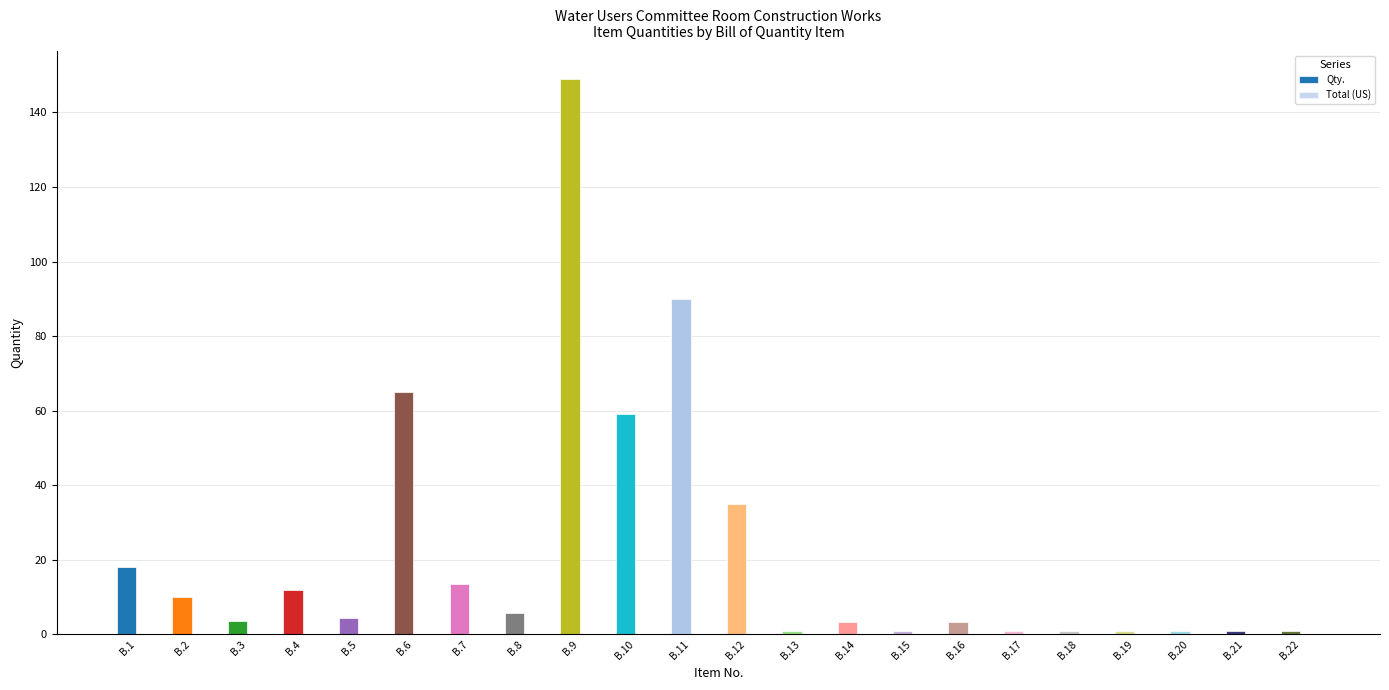

Is it true that the value at B.16 is 3.2?

True